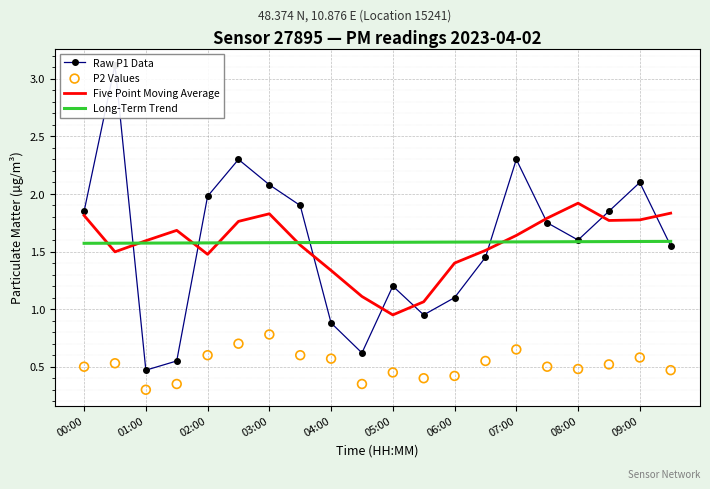

Which series reaches the minimum Y coordinate?

P2 Values